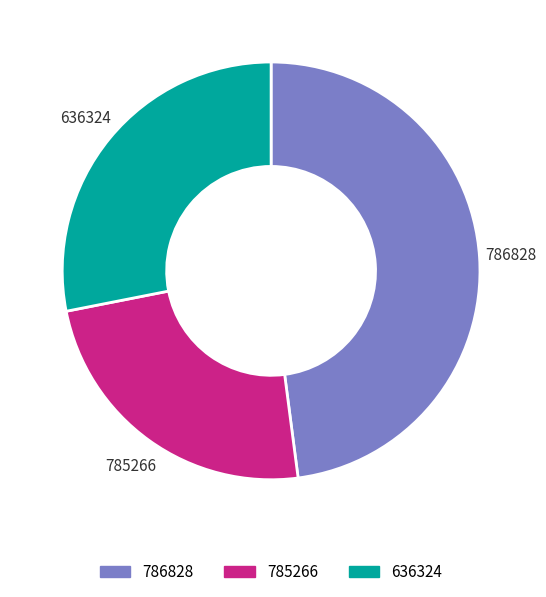

Which category has the biggest portion of the pie?

786828